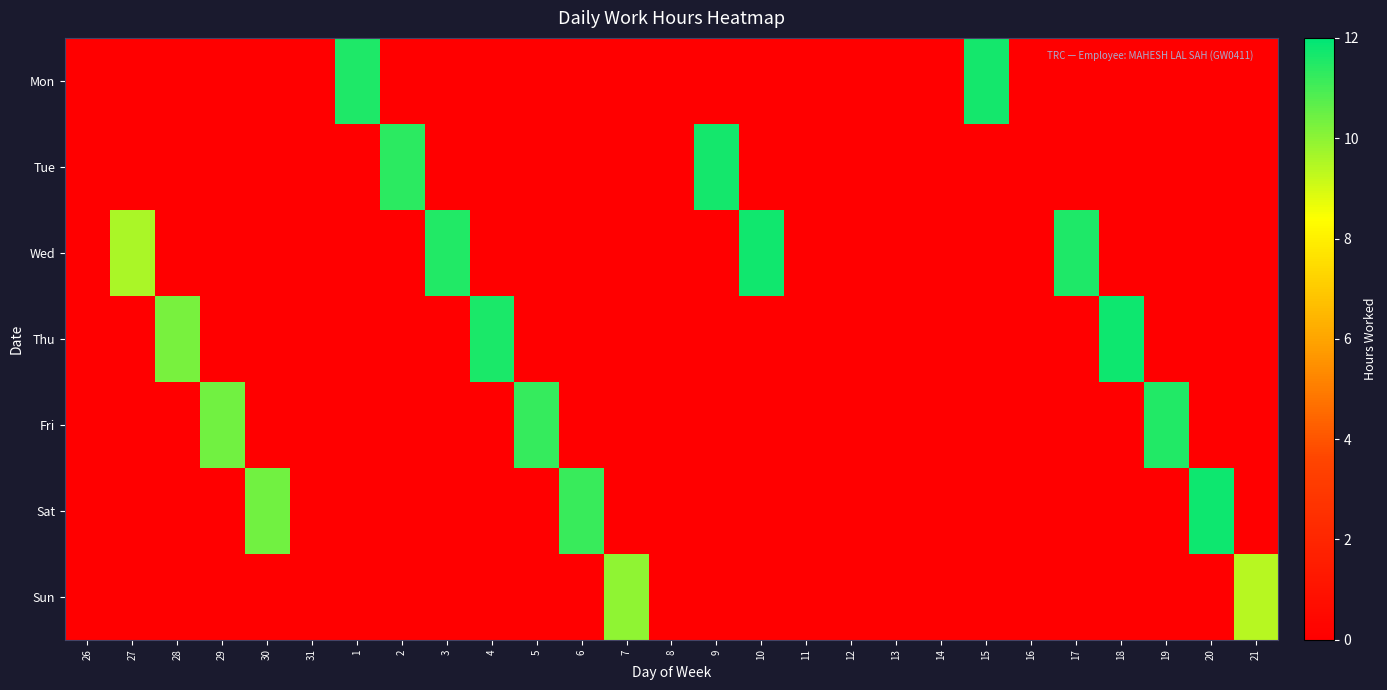

At which category is the sum across all series the highest?

18